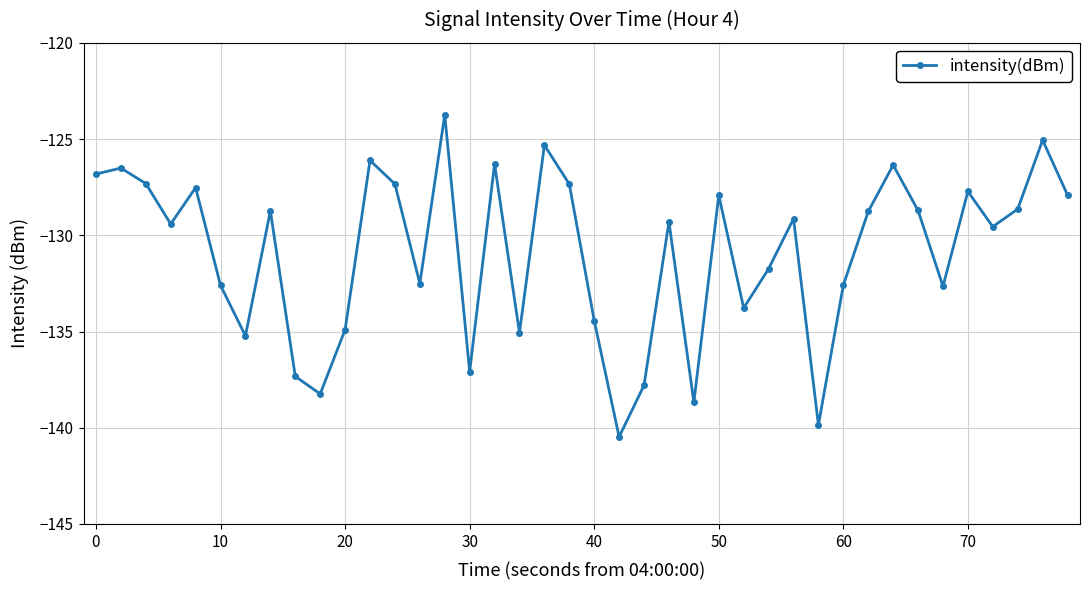

How many series are shown in this chart?

1